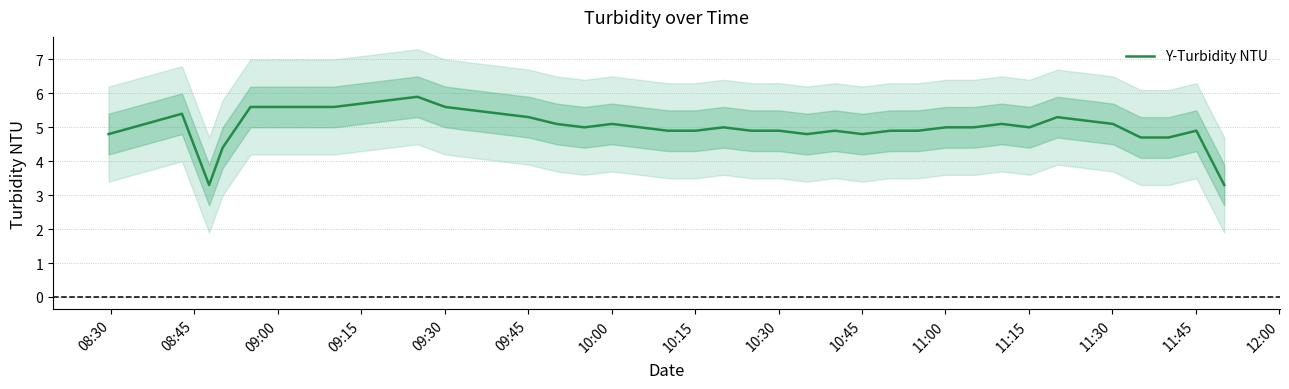

How many values are below 5?

18